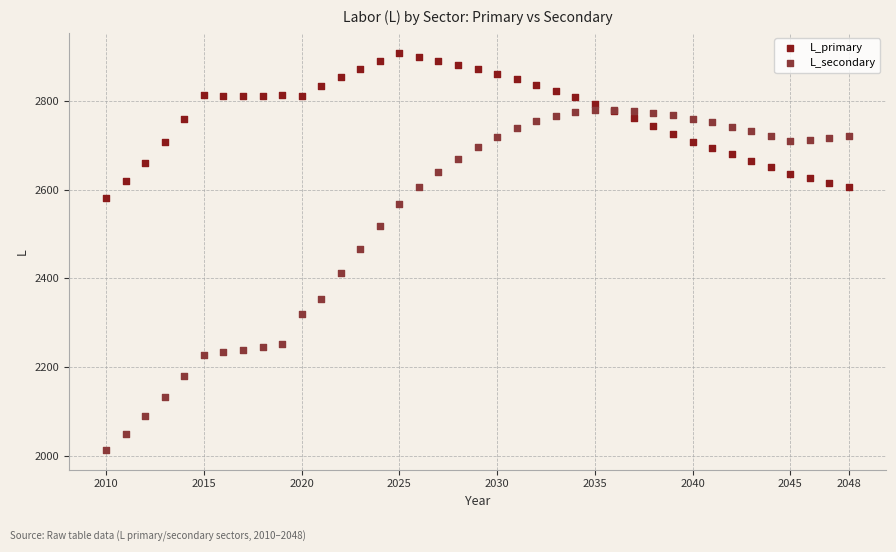

Which series contains the lowest Y value?

L_secondary